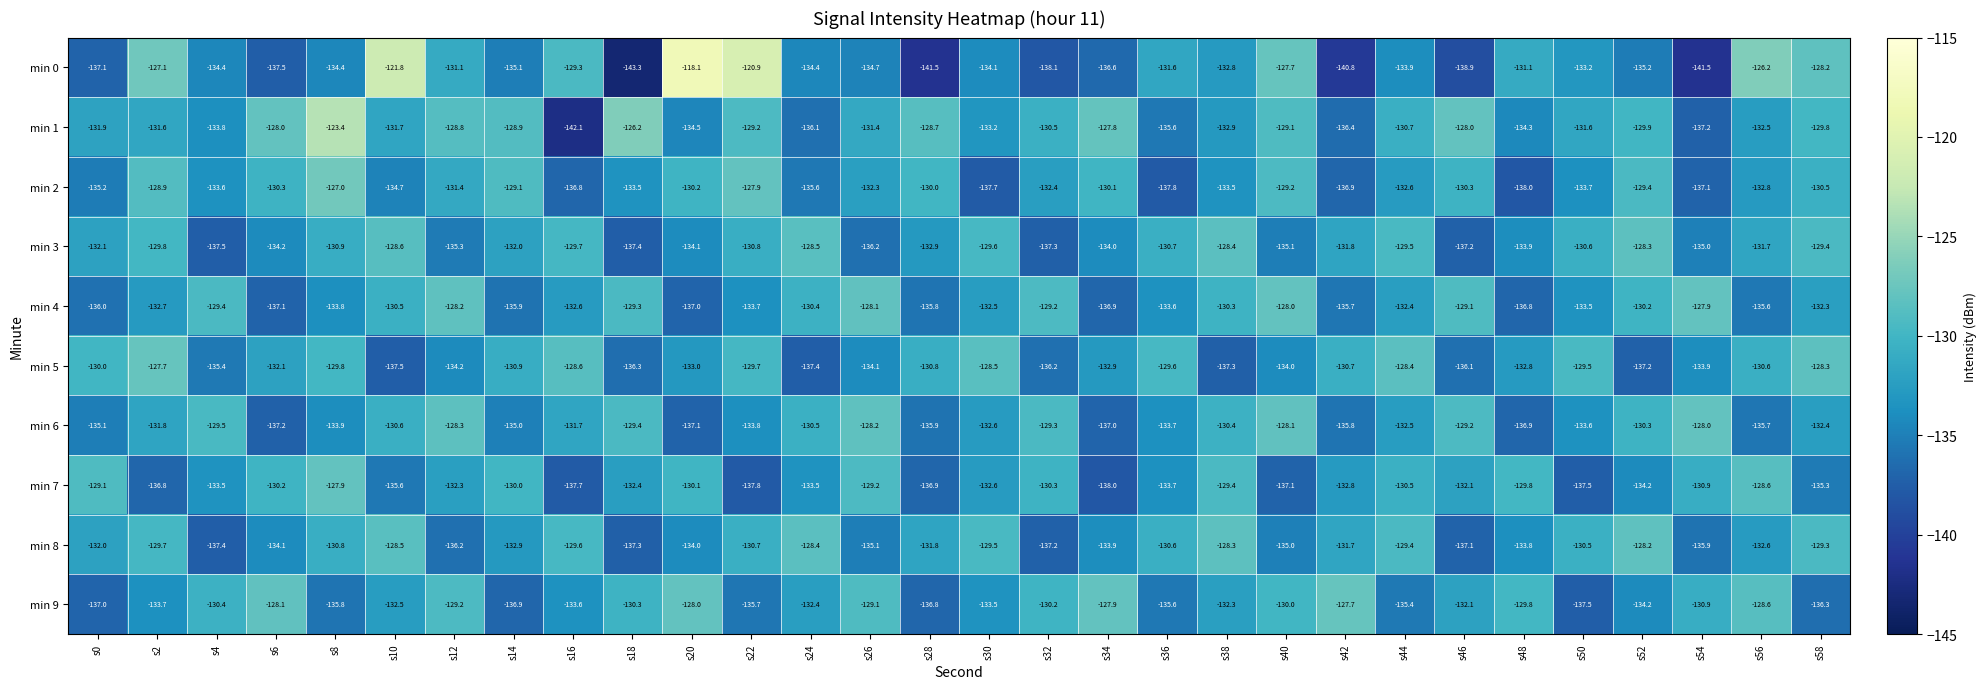

Is it true that min 2 equals -138.0 at s48?

True